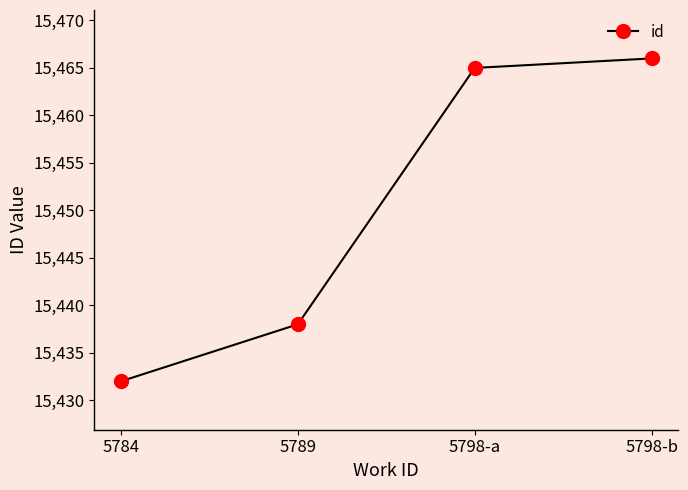

Reading left to right, what are all the values shown in this chart?

15432	15438	15465	15466